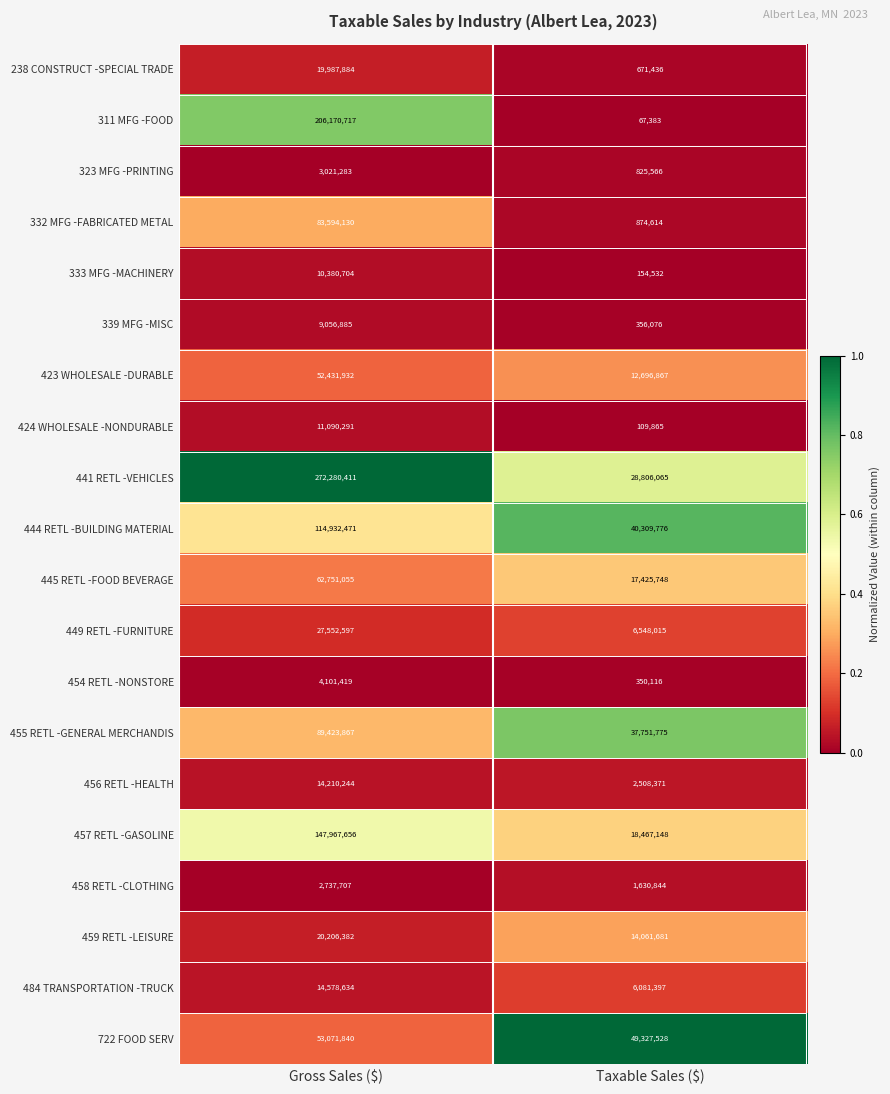

How many values in the 339 MFG -MISC series are below 9056885?

1